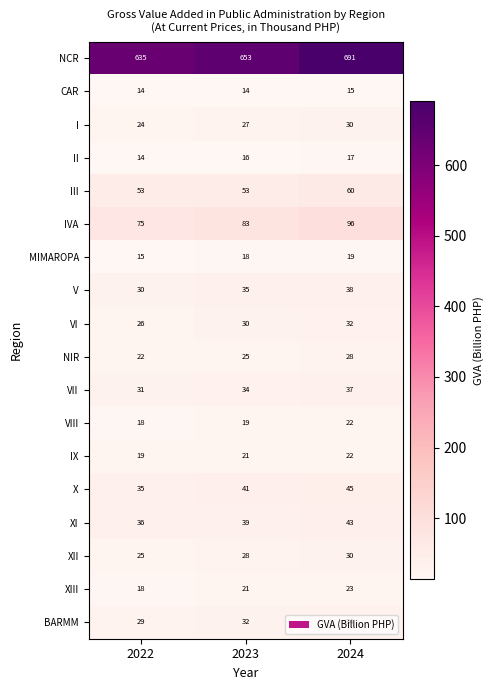

True or false: I has a value of 24 at 2022.

True